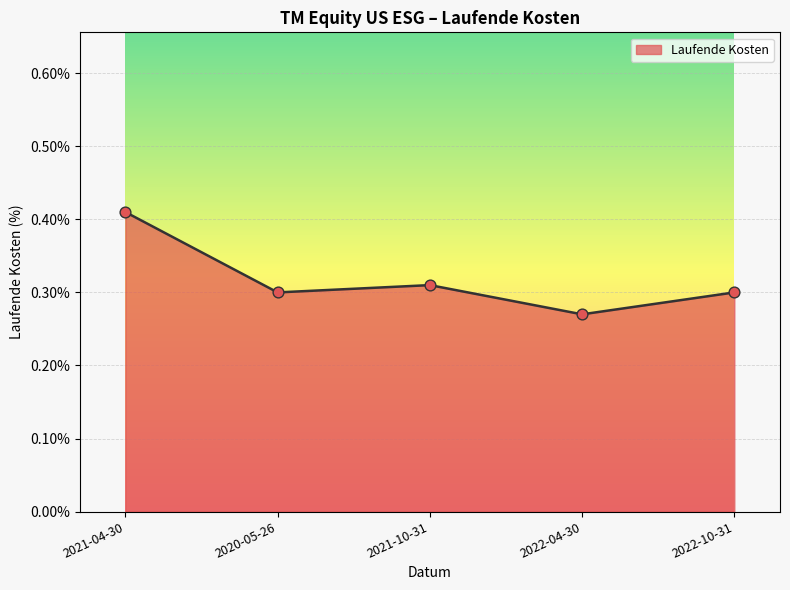

What is the change in value from 2021-04-30 to 2022-10-31?

-0.1